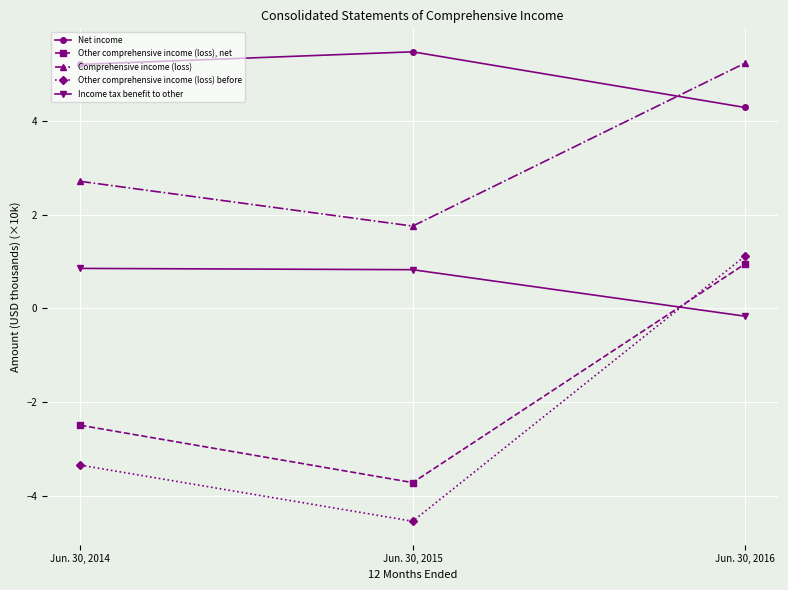

What is the minimum value shown in the chart?

-4.5